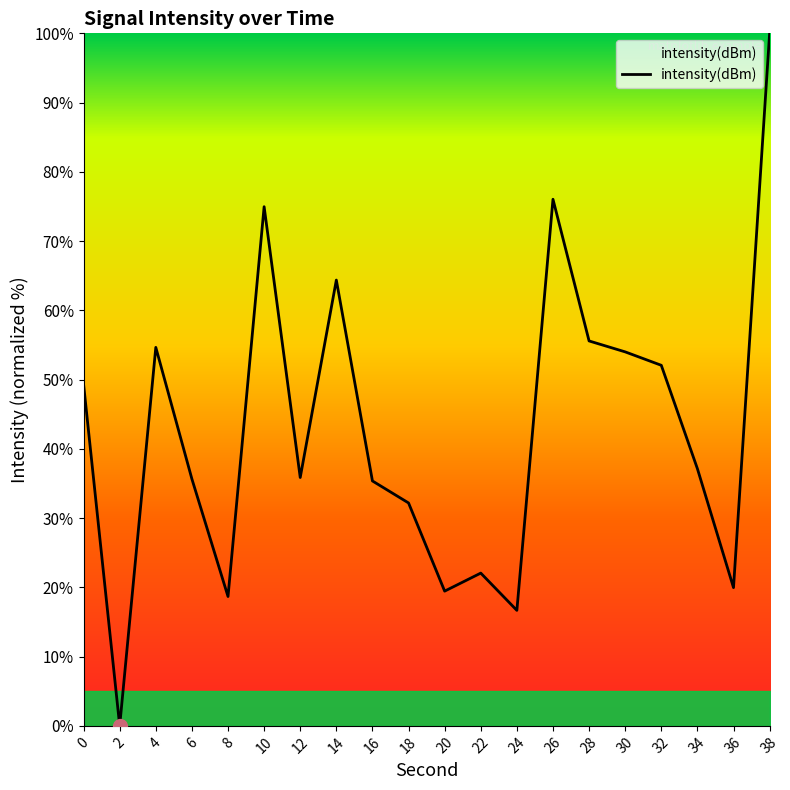

Which has a higher value, 10 or 34?

10